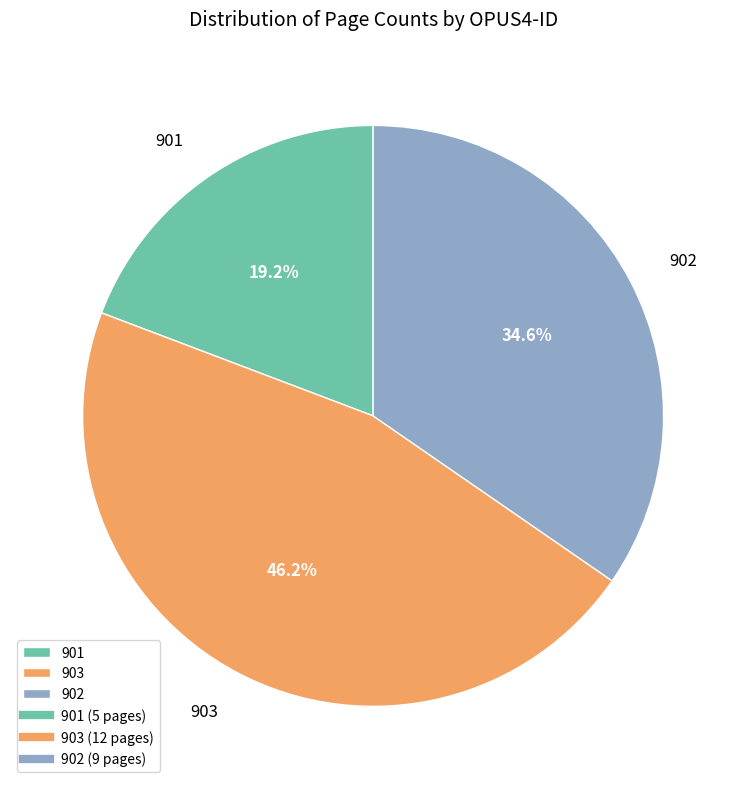

The 903 slice represents 46% of the pie. True or false?

True